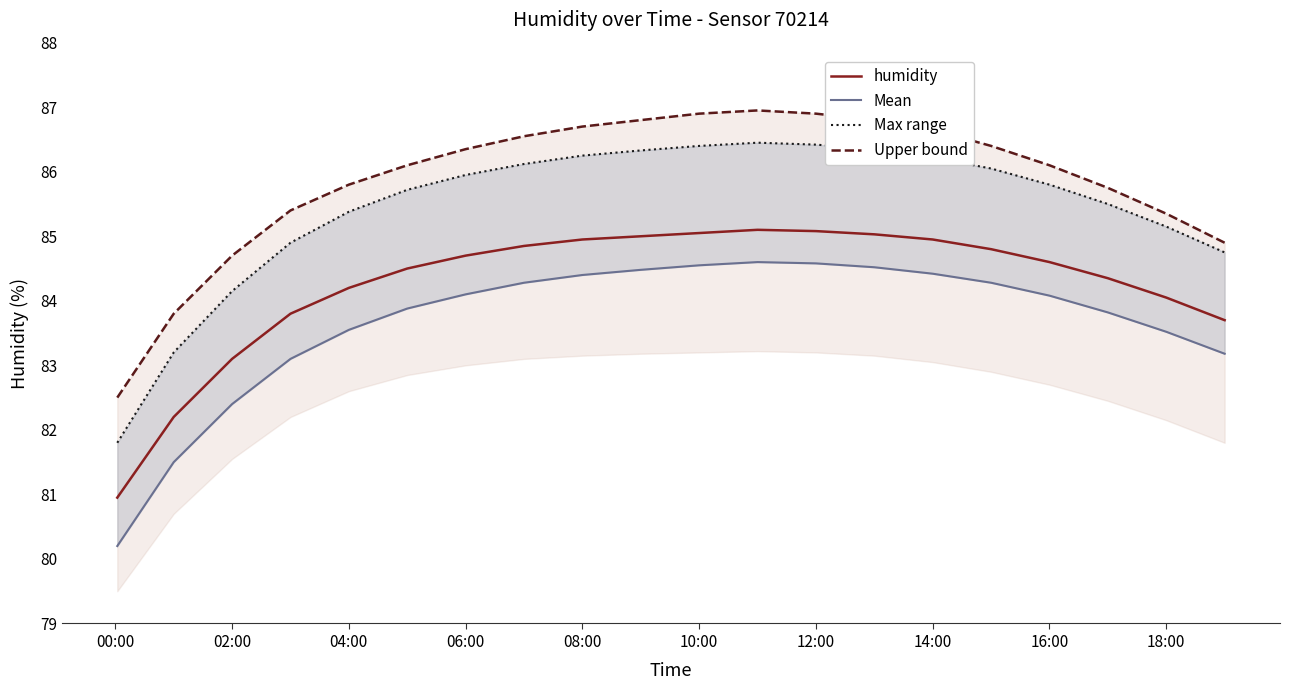

Is it true that humidity equals 50.5 at 06:00?

False